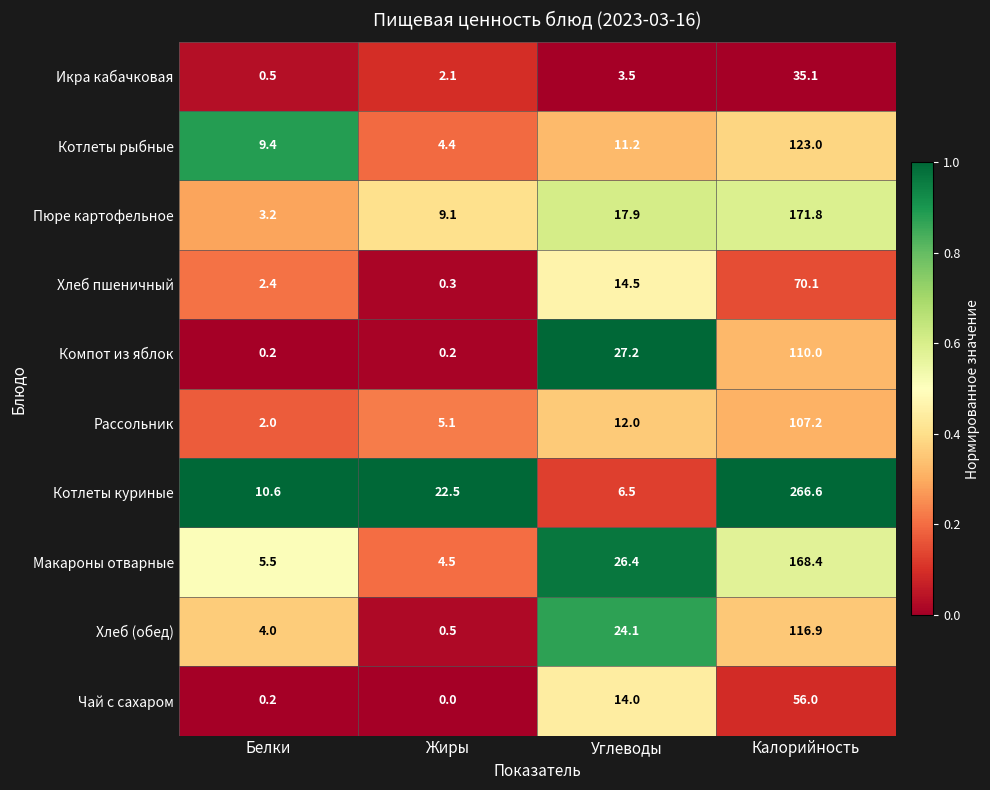

Which series has the largest total across all categories?

Котлеты куриные